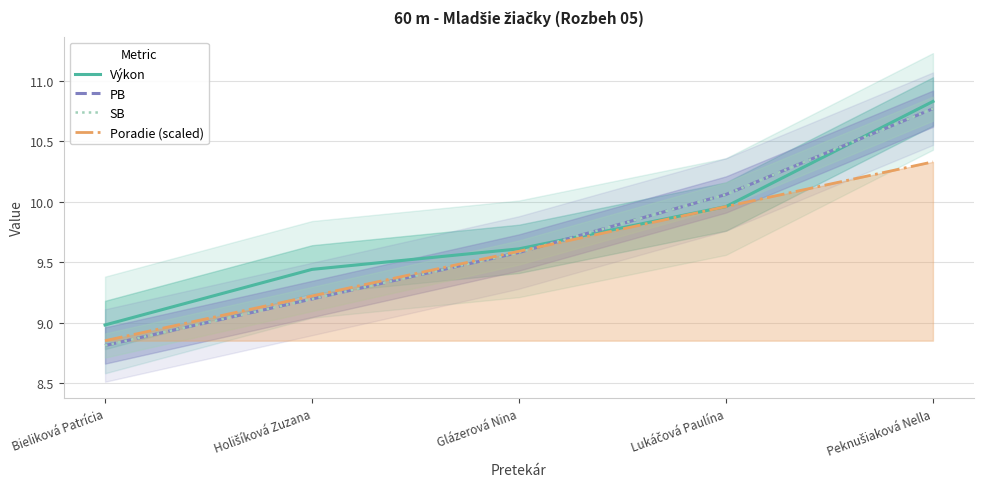

What is the sum of all Výkon values?

48.8